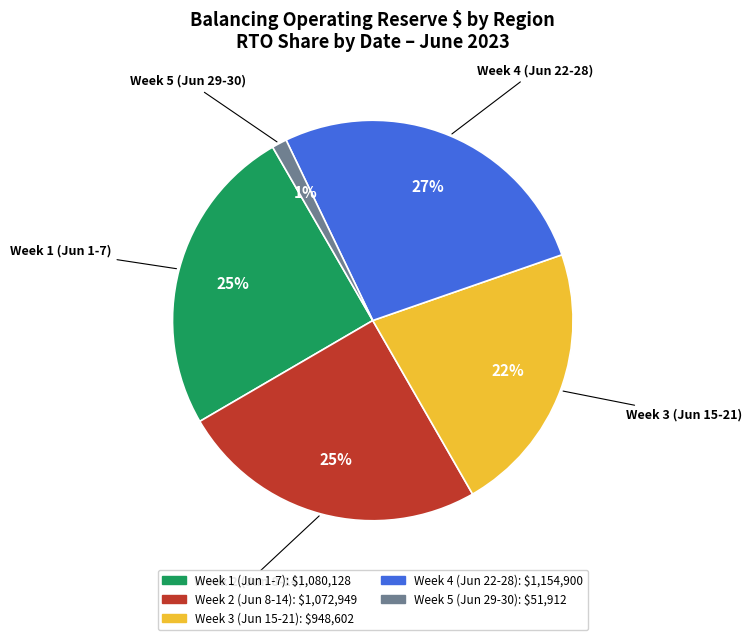

Is there a majority slice in this chart?

No